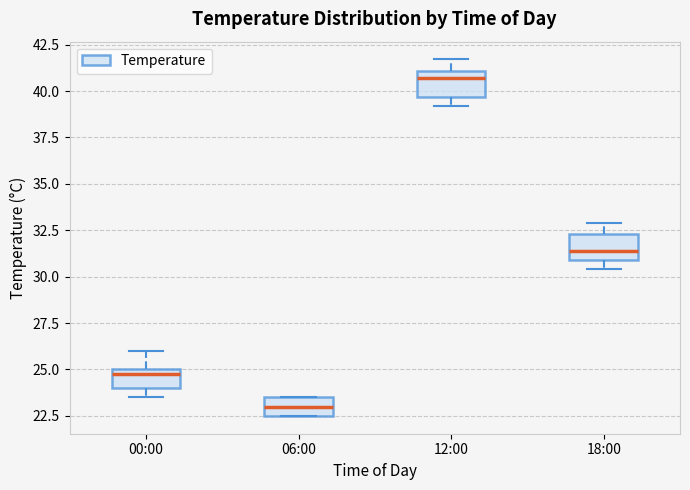

Which box has the highest median line?

12:00